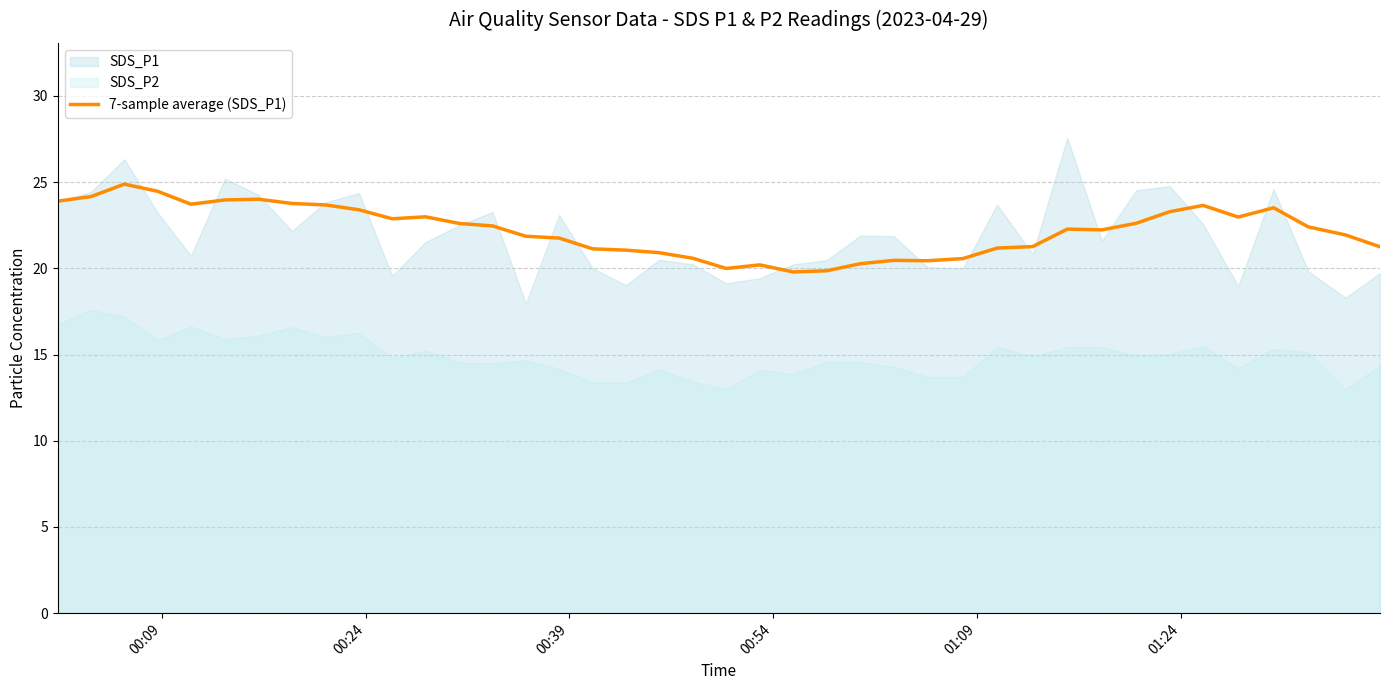

What is the highest value of the 7-sample average (SDS_P1) series?

24.9